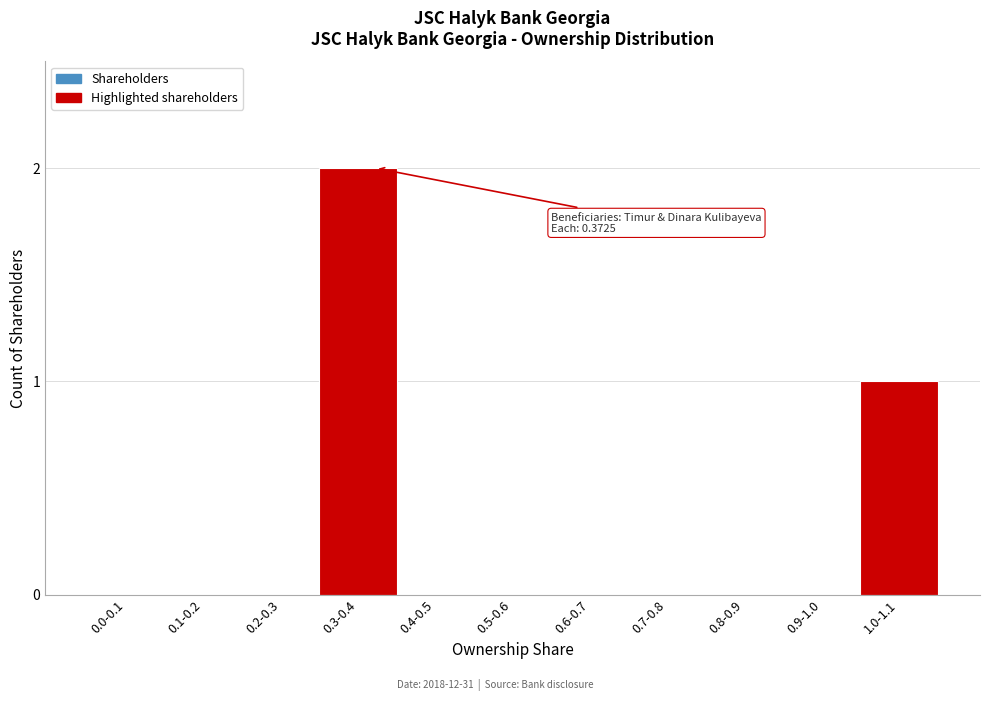

Reading left to right, list all the values displayed in this chart.

0.0-0.1=0	0.1-0.2=0	0.2-0.3=0	0.3-0.4=2	0.4-0.5=0	0.5-0.6=0	0.6-0.7=0	0.7-0.8=0	0.8-0.9=0	0.9-1.0=0	1.0-1.1=1